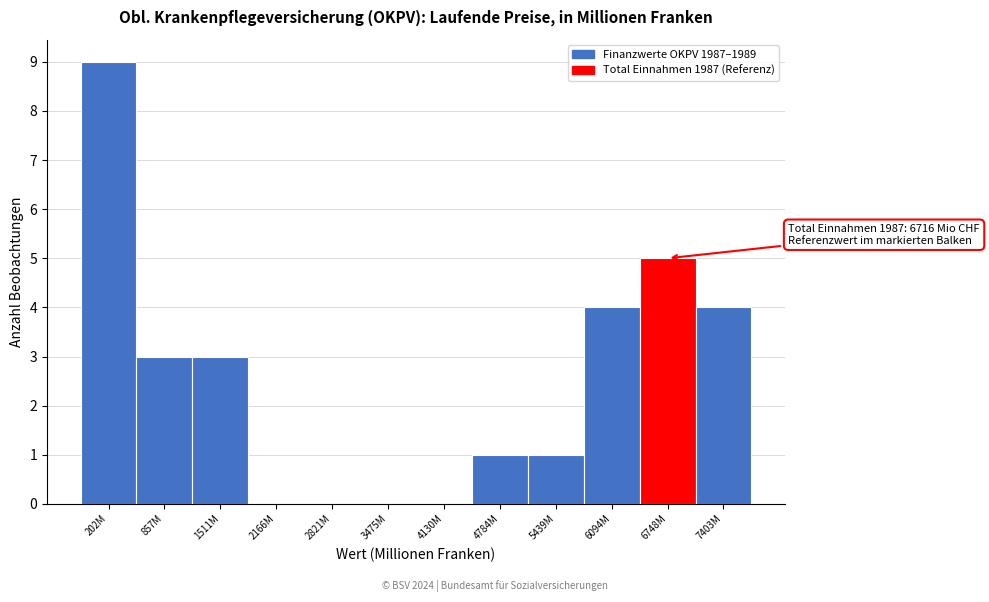

Reading left to right, what are all the values shown in this chart?

202M=9	857M=3	1511M=3	2166M=0	2821M=0	3475M=0	4130M=0	4784M=1	5439M=1	6094M=4	6748M=5	7403M=4